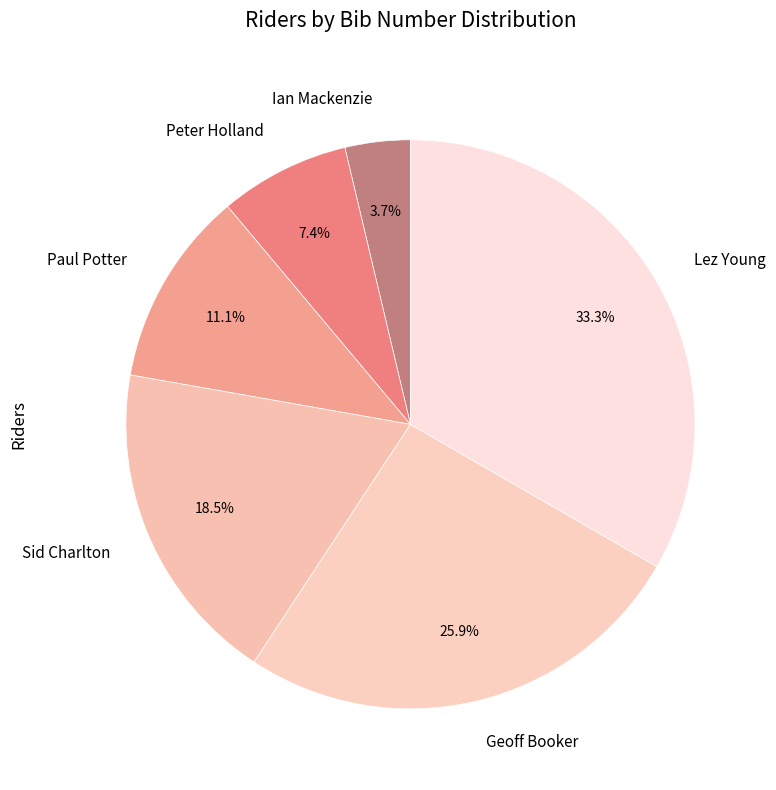

To the nearest percent, what is the combined percentage of Peter Holland and Sid Charlton?

26%